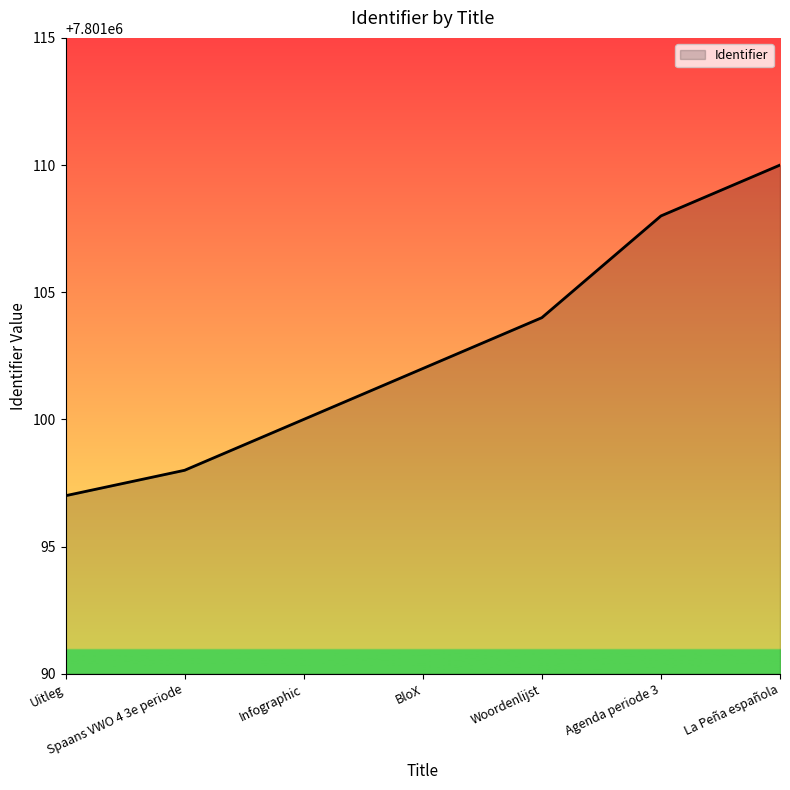

What is the average value?

7801103